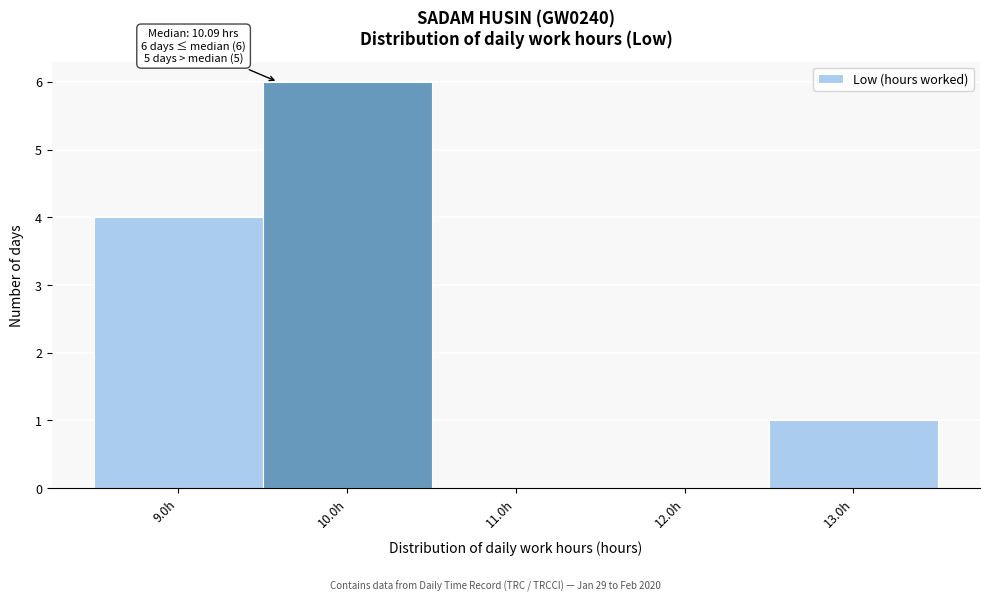

Reading left to right, extract all data points from this chart.

9.0h=4	10.0h=6	11.0h=0	12.0h=0	13.0h=1